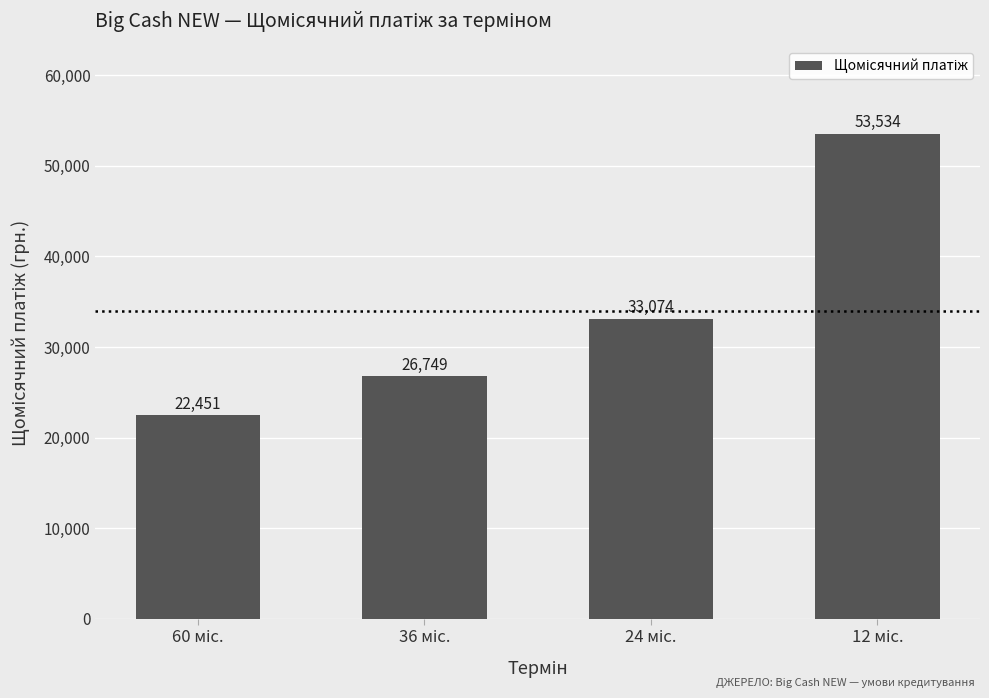

What is the average value?

33952.0